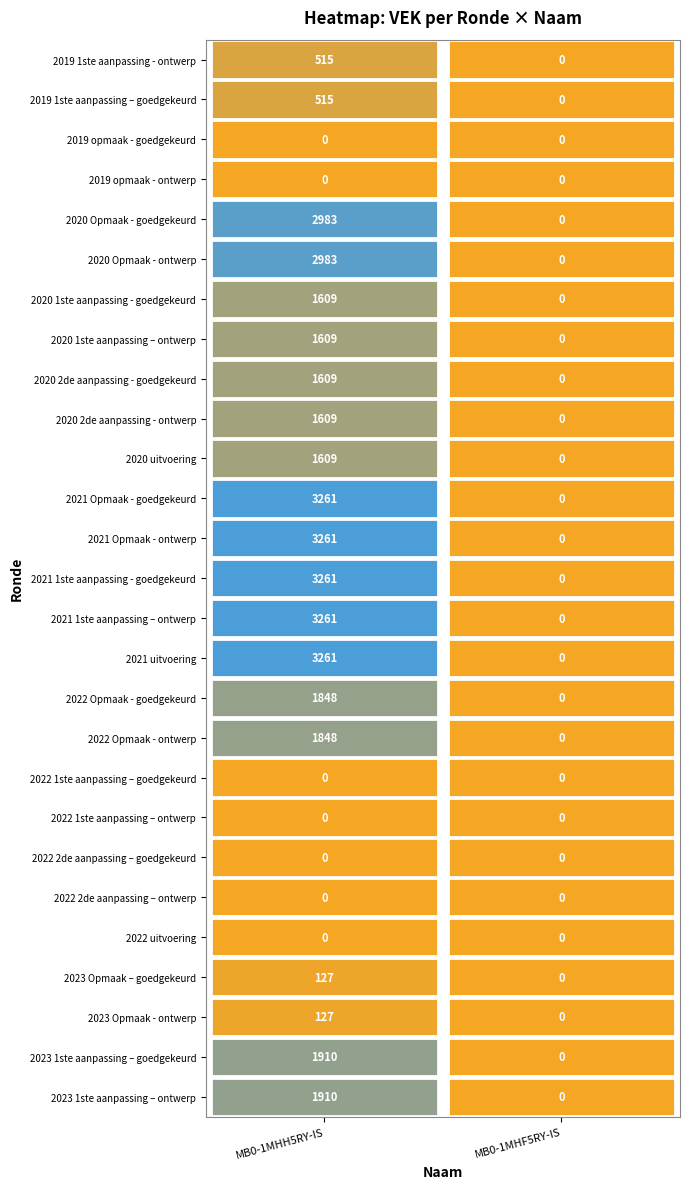

Is the value of 2021 1ste aanpassing - goedgekeurd at MB0-1MHF5RY-IS greater than the value of 2022 Opmaak - ontwerp at MB0-1MHH5RY-IS?

No